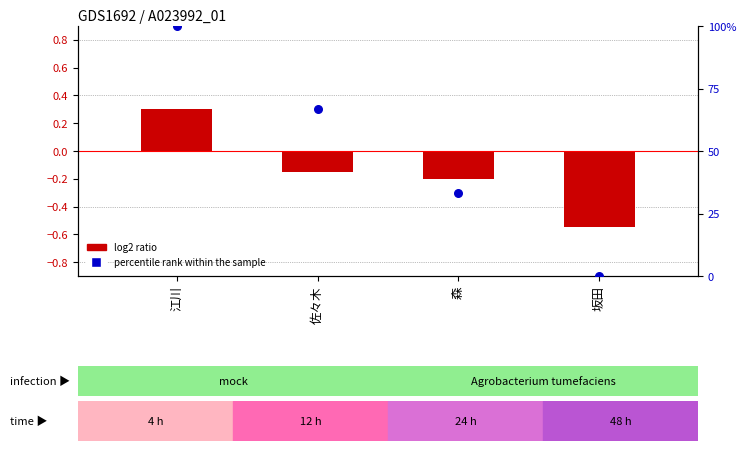

Is the value of percentile rank within the sample at 坂田 greater than the value of log2 ratio at 江川?

No